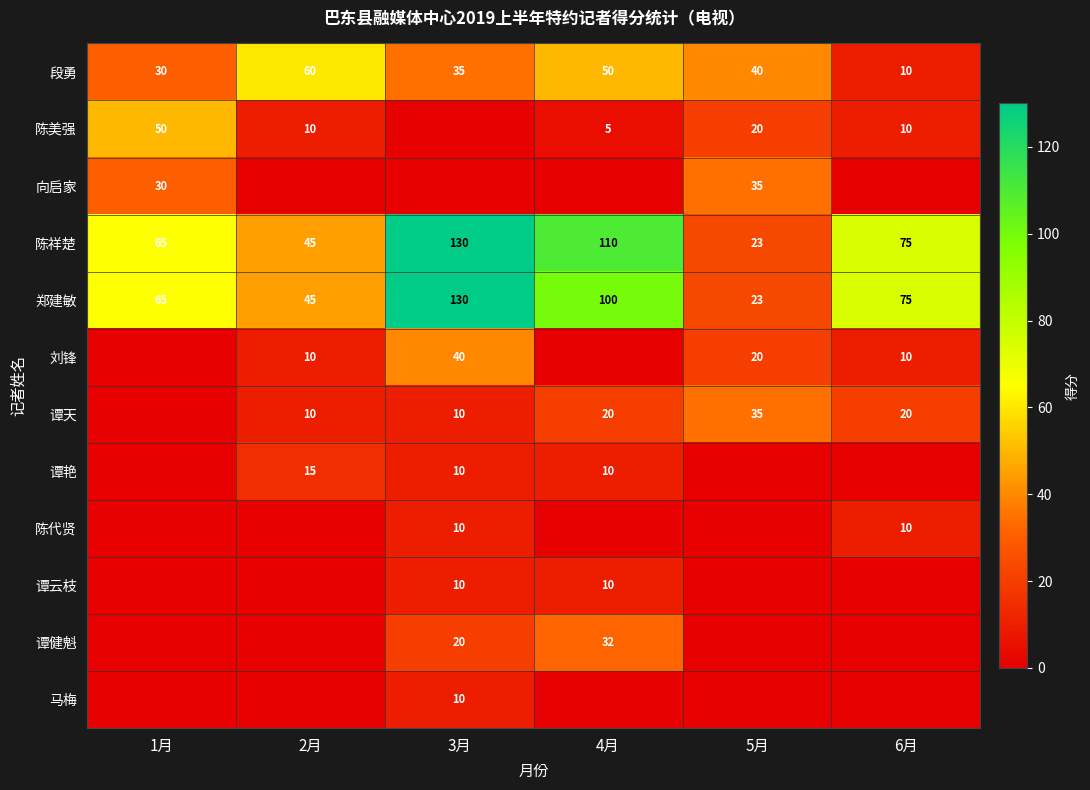

Which has a higher value, 1月 or 5月?

5月